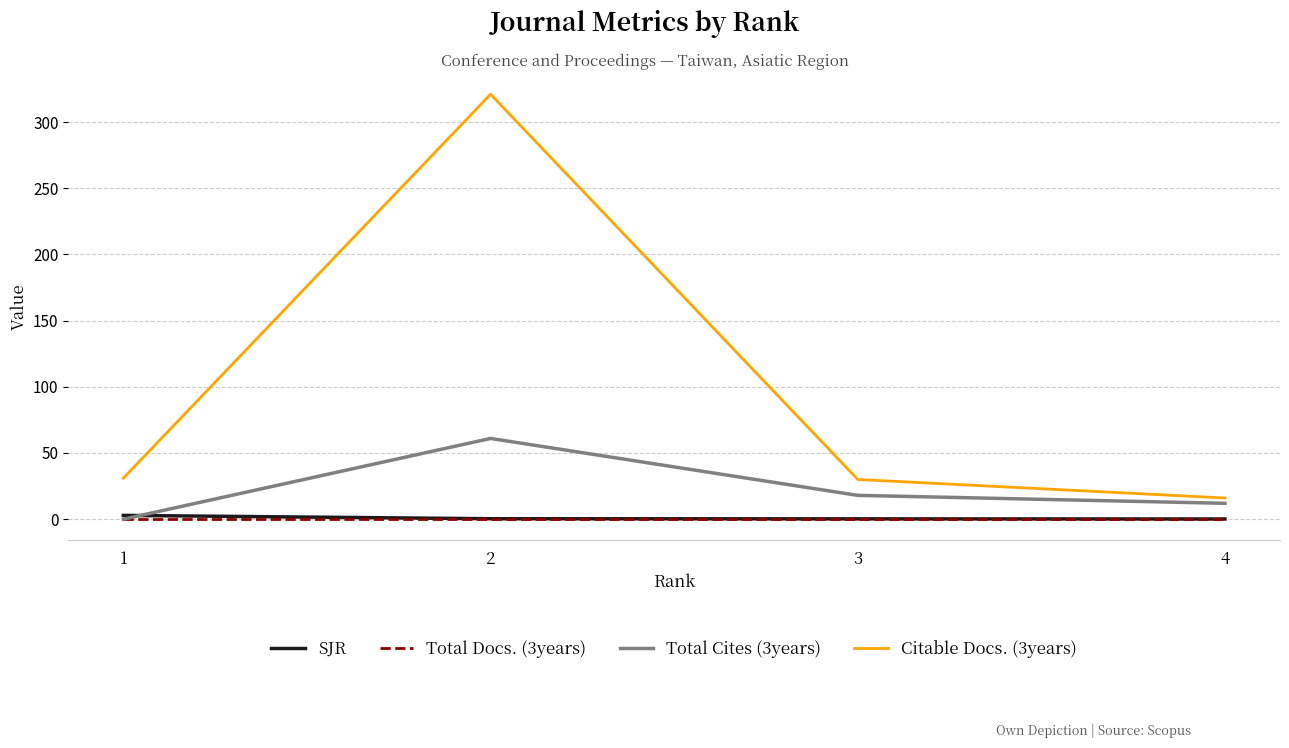

Which series has the largest total across all categories?

Citable Docs. (3years)